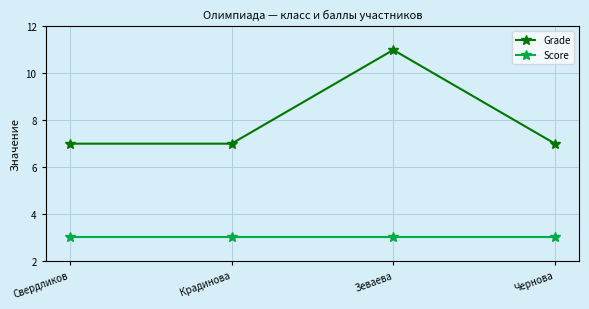

True or false: Score and Grade intersect in this chart.

False